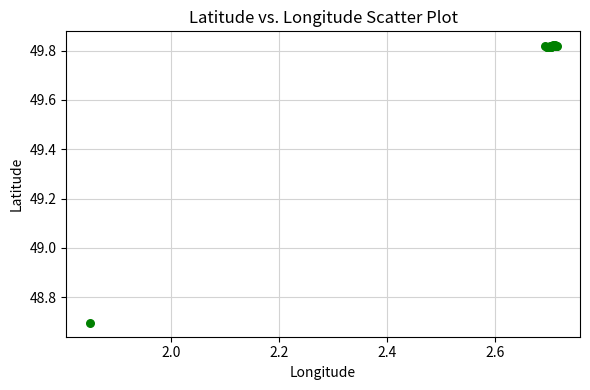

What Y value in the scatter plot is closest to 49?

48.7